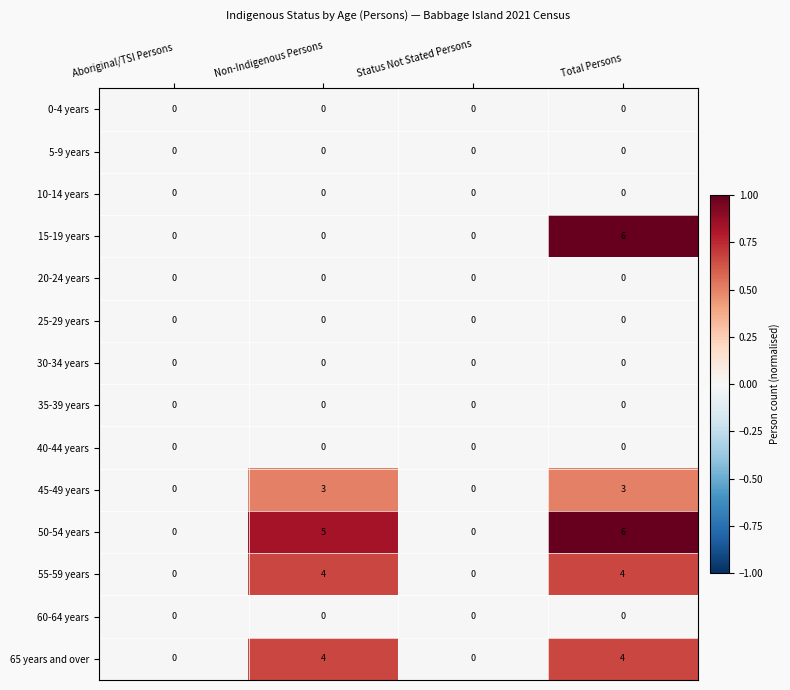

Which label corresponds to the largest value in the chart?

Total Persons